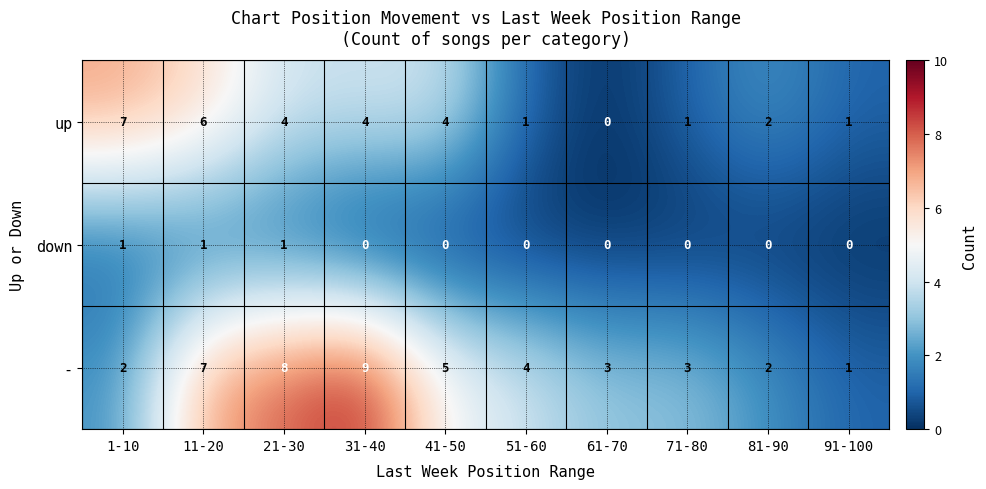

How many values in down are above zero?

3